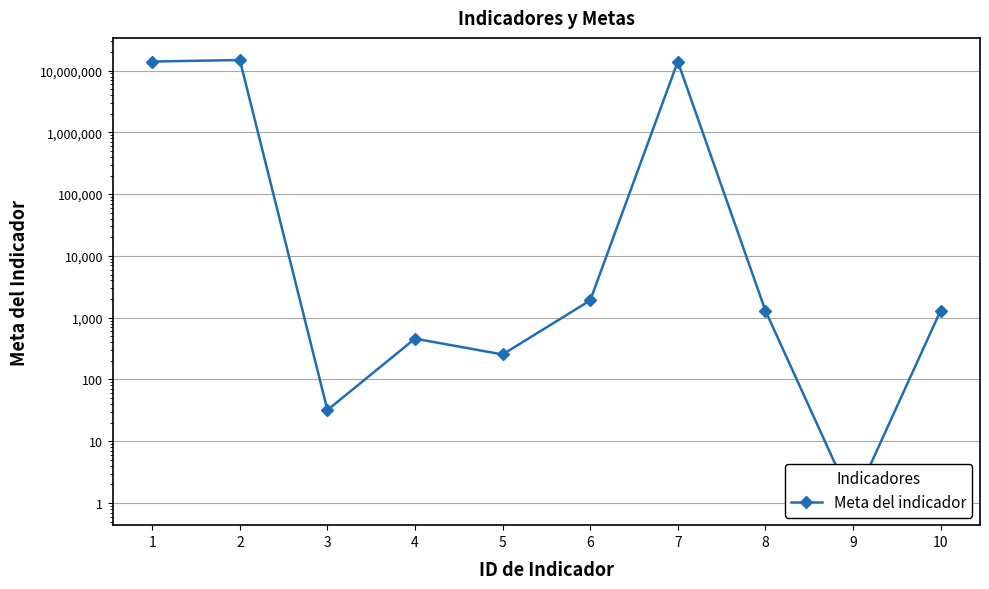

What is the maximum value shown in the chart?

14808143